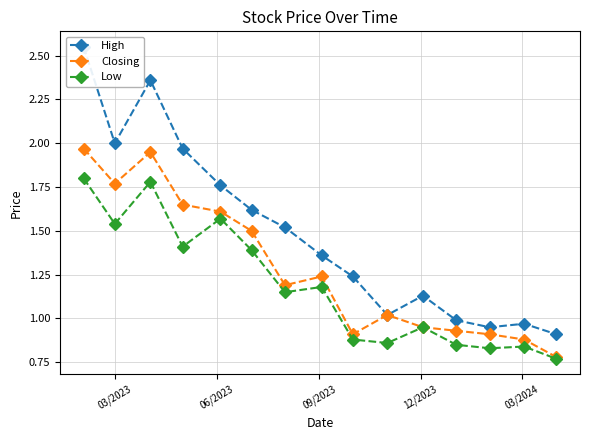

True or false: High and Closing cross at least once.

False